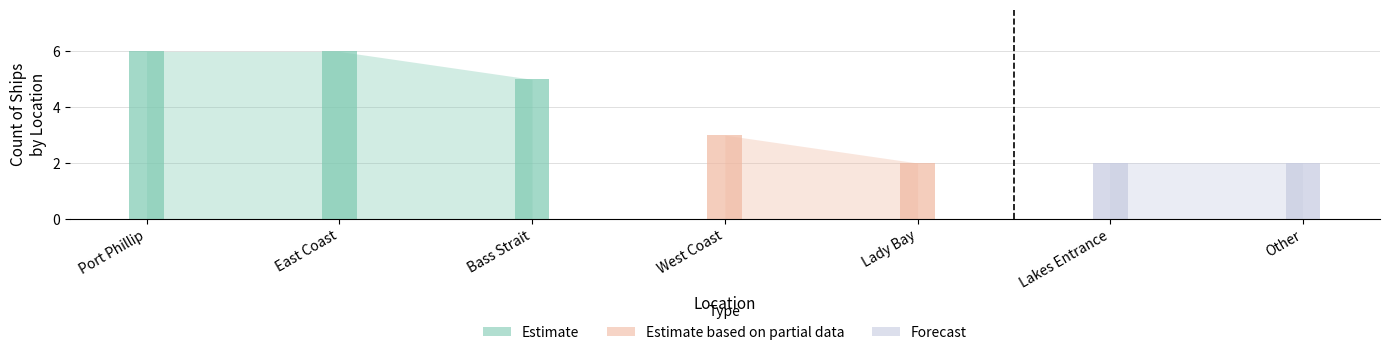

List the labels in order of value, largest first.

Port Phillip, East Coast, Bass Strait, West Coast, Lady Bay, Lakes Entrance, Other